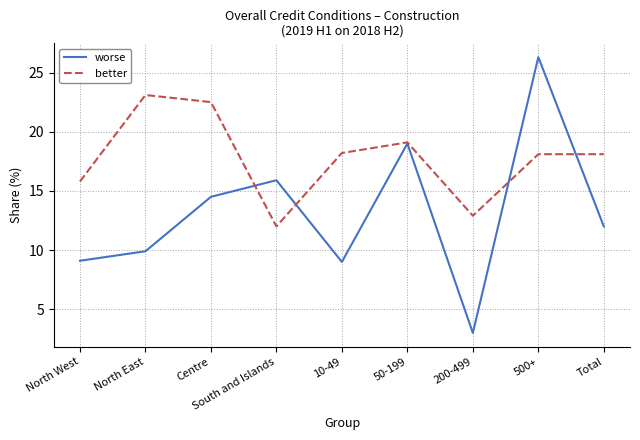

Between Centre and South and Islands, which series saw the biggest shift?

better